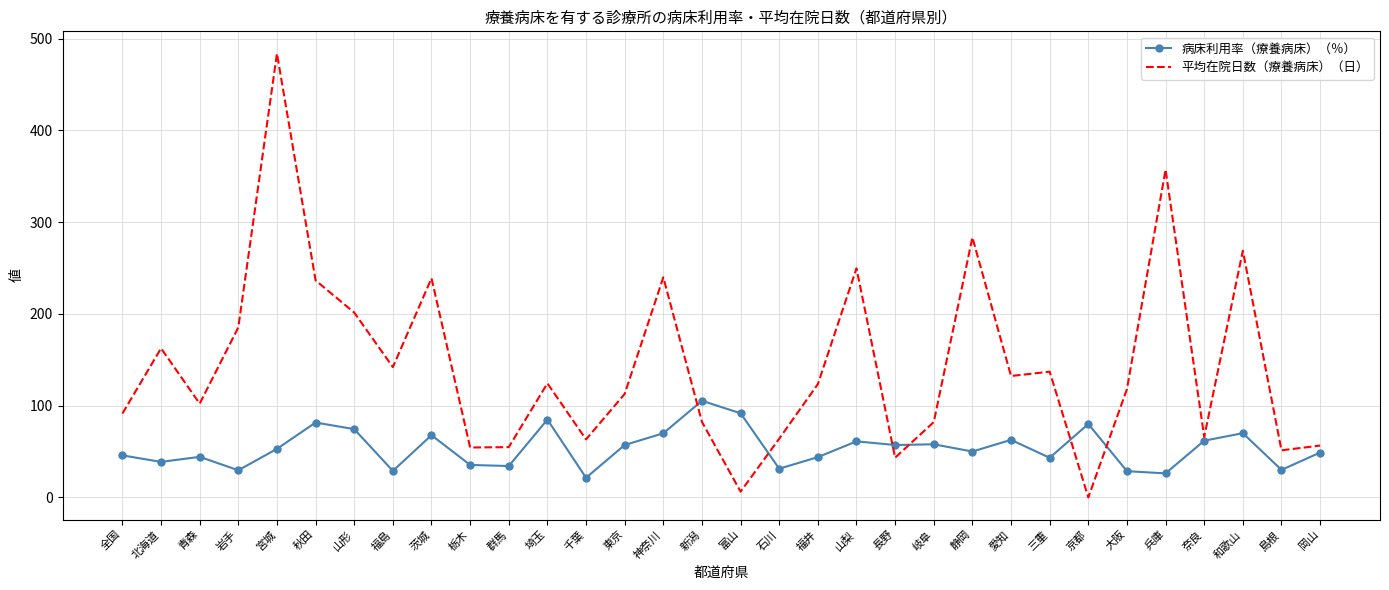

Rank the series by their maximum value, from lowest to highest.

病床利用率（療養病床）（％）, 平均在院日数（療養病床）（日）